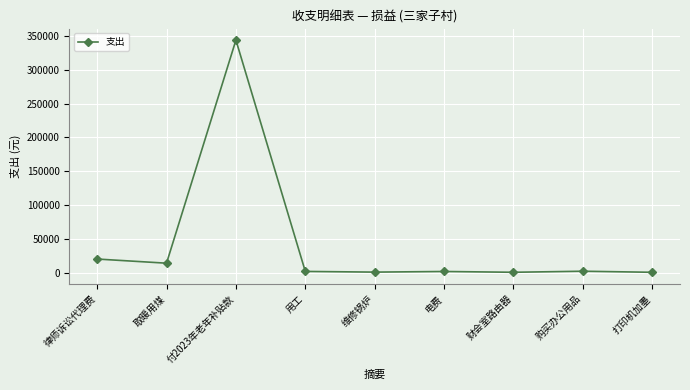

Where is the data nearest to the value 172215?

律师诉讼代理费